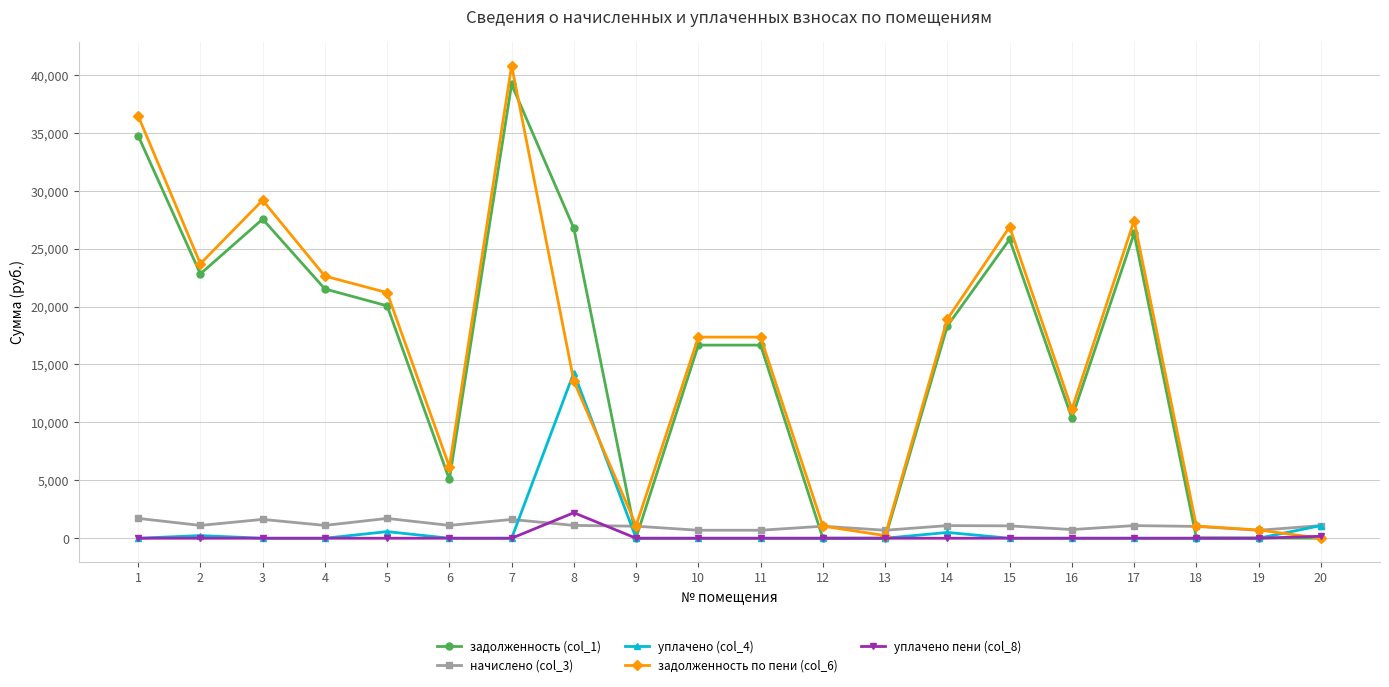

True or false: уплачено пени (col_8) has more than 0 interior local peaks.

True